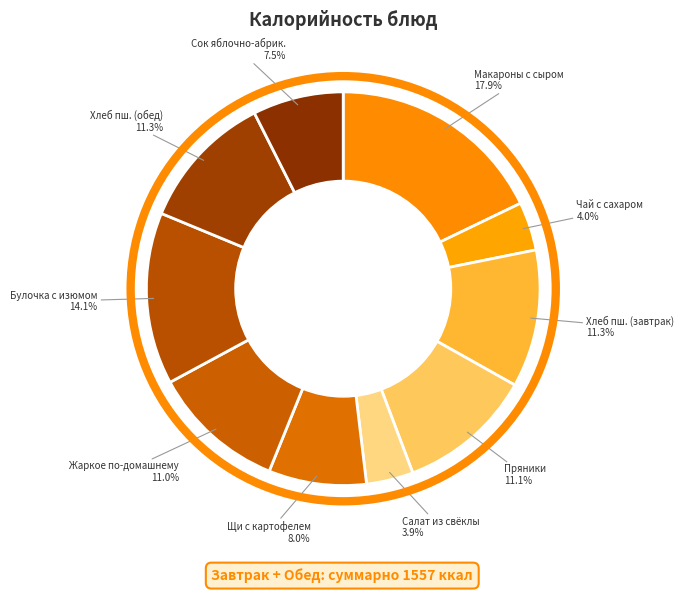

What is the change in value from Чай с сахаром to Салат из свеклы отварной?

-2